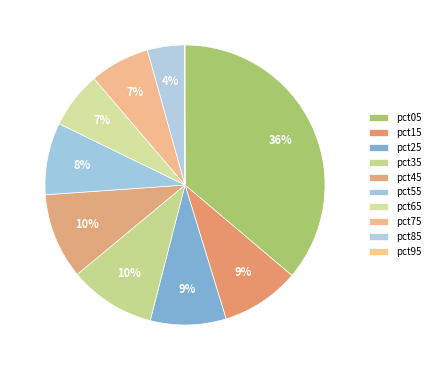

Which slice is the smallest?

pct95